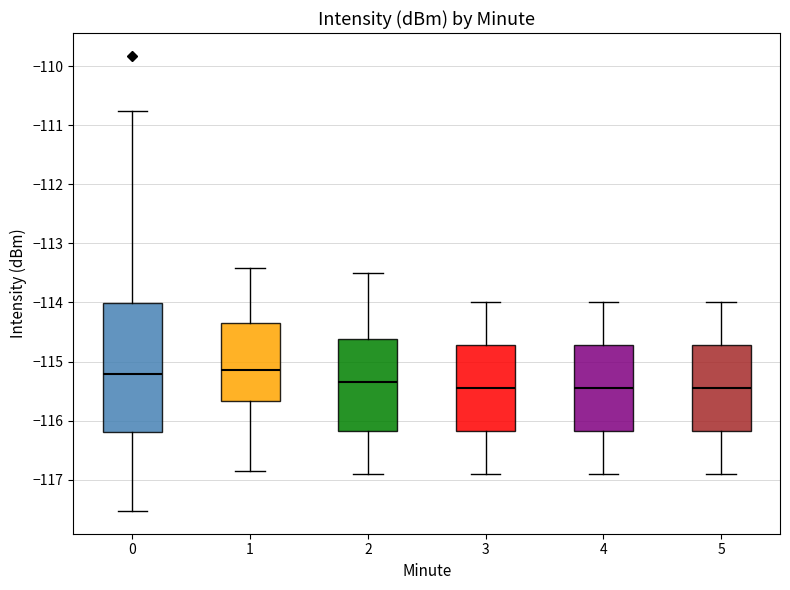

Reading left to right, transcribe this box plot: for each box, give where its median line is, the range the box spans, and where its two whiskers end, as read against the y-axis. The values are not printed on the chart, so give them approximately, as read against the axis.

0: median -115.2, box -116.2 to -114.0, whiskers -117.5 to -110.7
1: median -115.1, box -115.7 to -114.3, whiskers -116.9 to -113.4
2: median -115.3, box -116.2 to -114.6, whiskers -116.9 to -113.5
3: median -115.4, box -116.2 to -114.7, whiskers -116.9 to -114.0
4: median -115.4, box -116.2 to -114.7, whiskers -116.9 to -114.0
5: median -115.4, box -116.2 to -114.7, whiskers -116.9 to -114.0